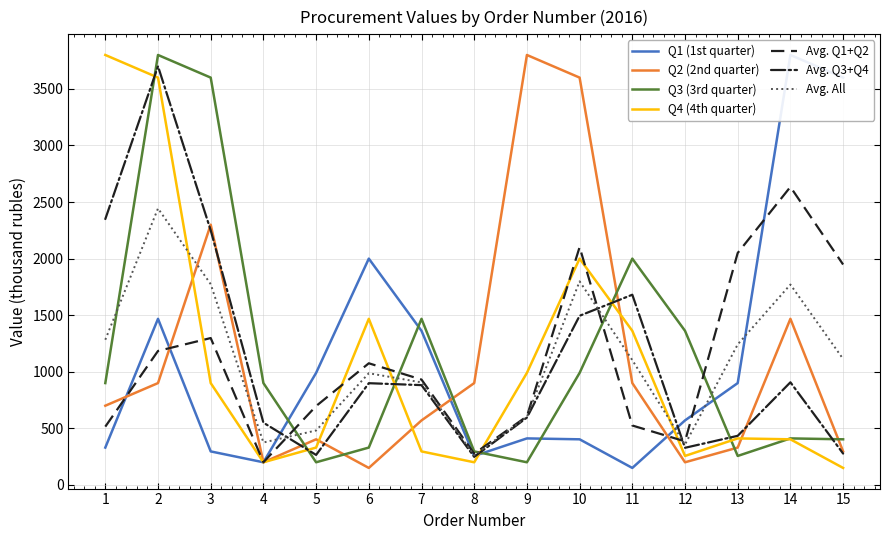

What is the average value of the Q2 (2nd quarter) series?

1114